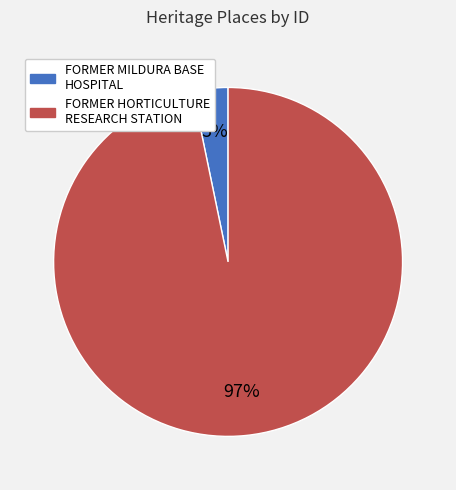

Is it true that FORMER HORTICULTURE RESEARCH STATION is 97% of the pie?

True